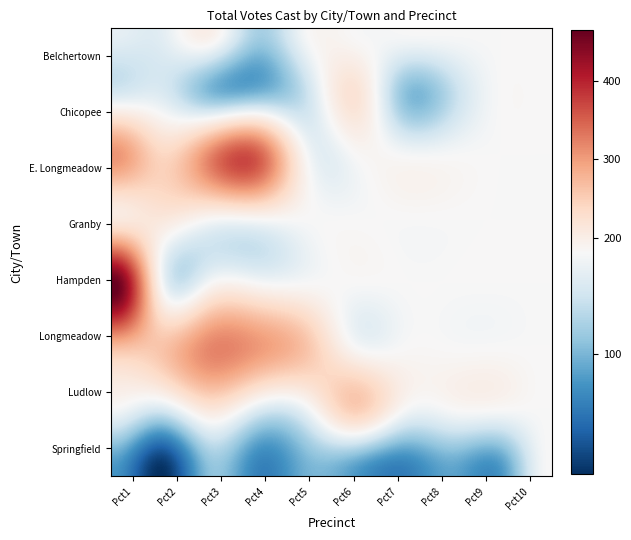

Which series has the largest range (max minus min)?

Hampden